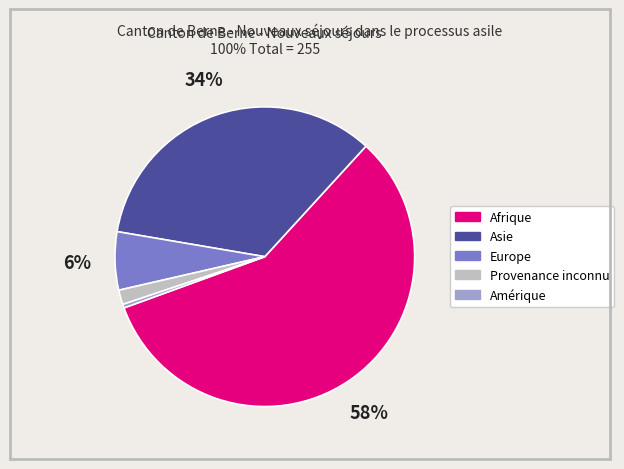

To the nearest percent, what is the average slice percentage?

20%